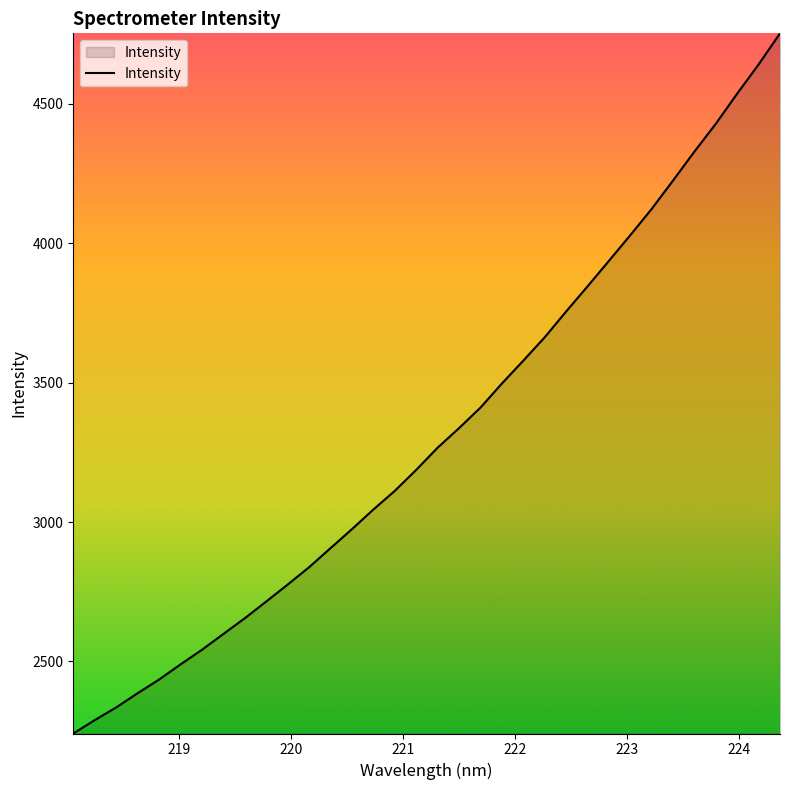

What is the maximum value shown in the chart?

4752.0